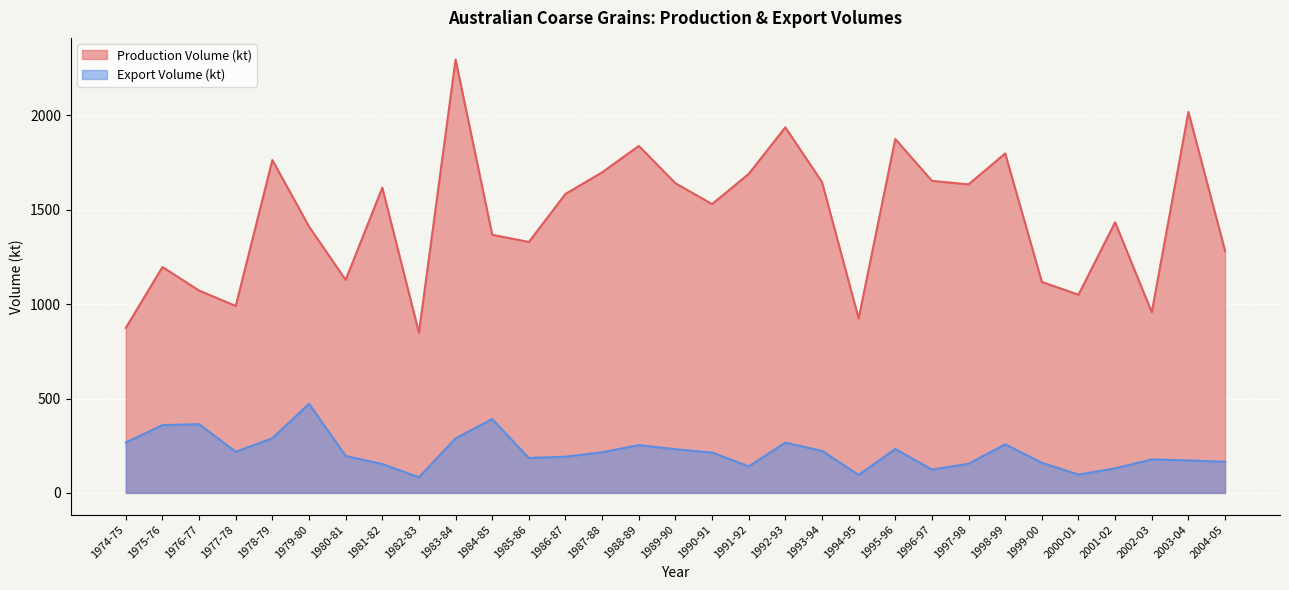

True or false: Export Volume (kt) and Production Volume (kt) cross at least once.

False